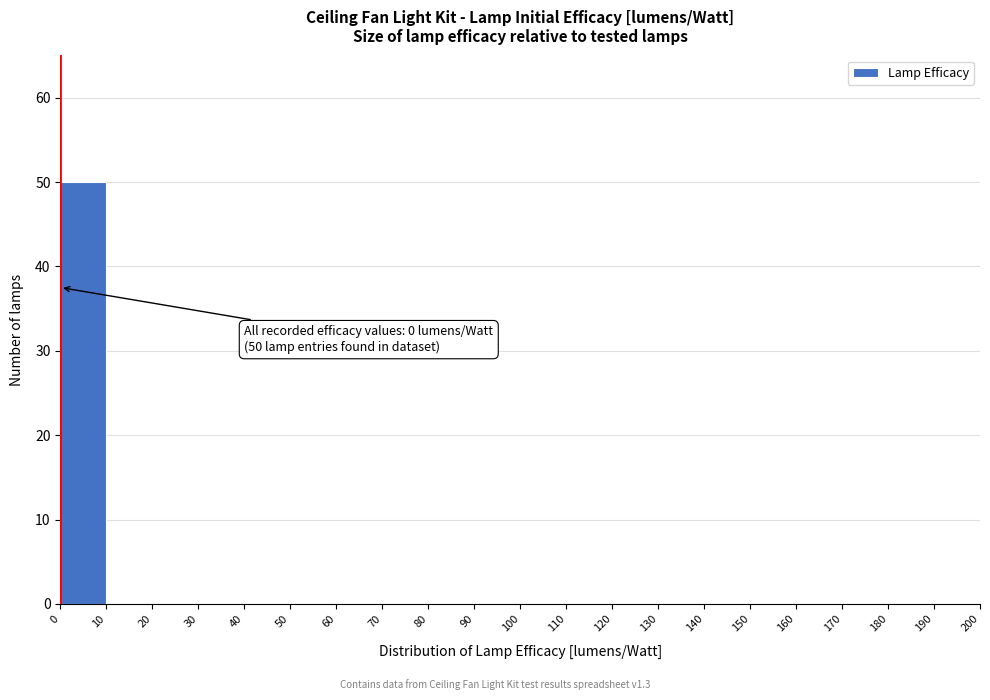

Over which range of the x-axis is the bar tallest?

0 to 10